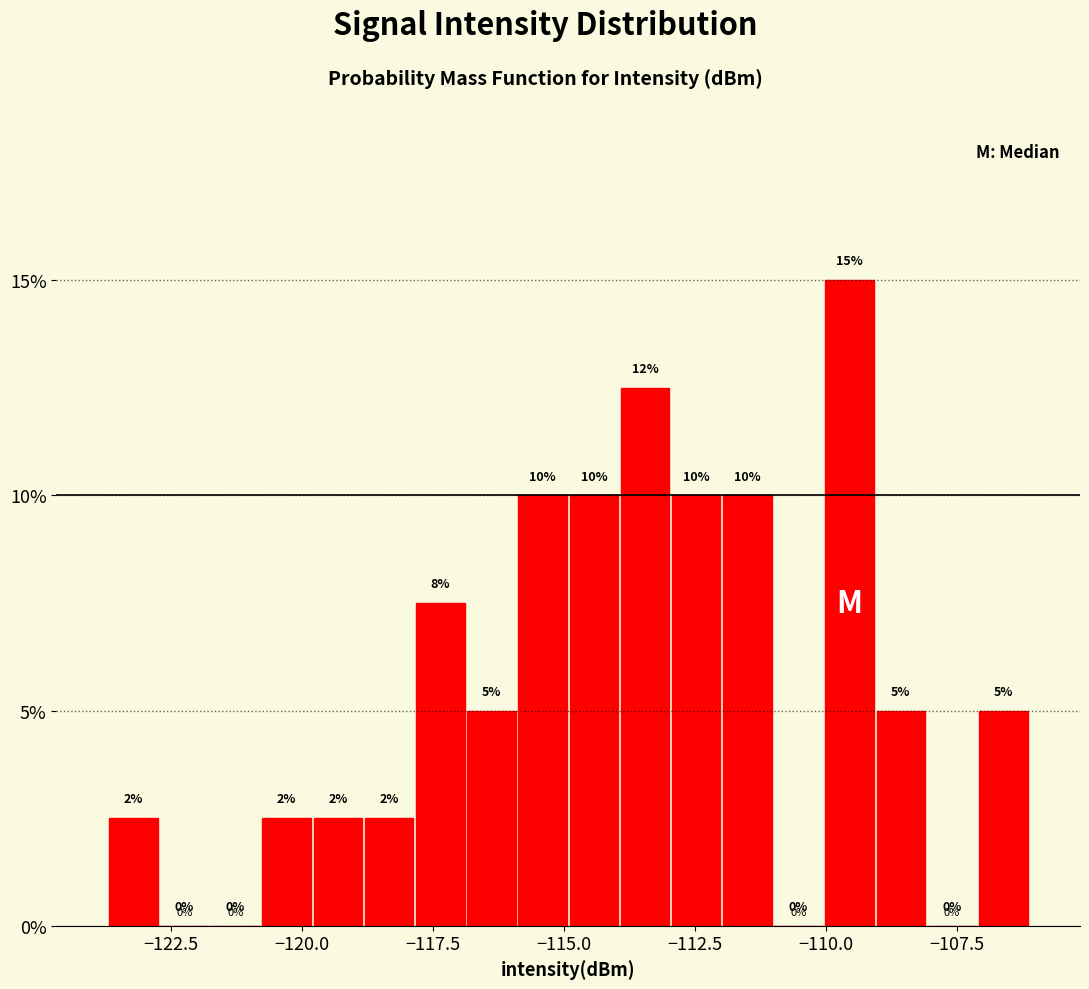

Around what value on the x-axis is the tallest bar? Give the approximate position of its centre, as read against the axis.

-109.5